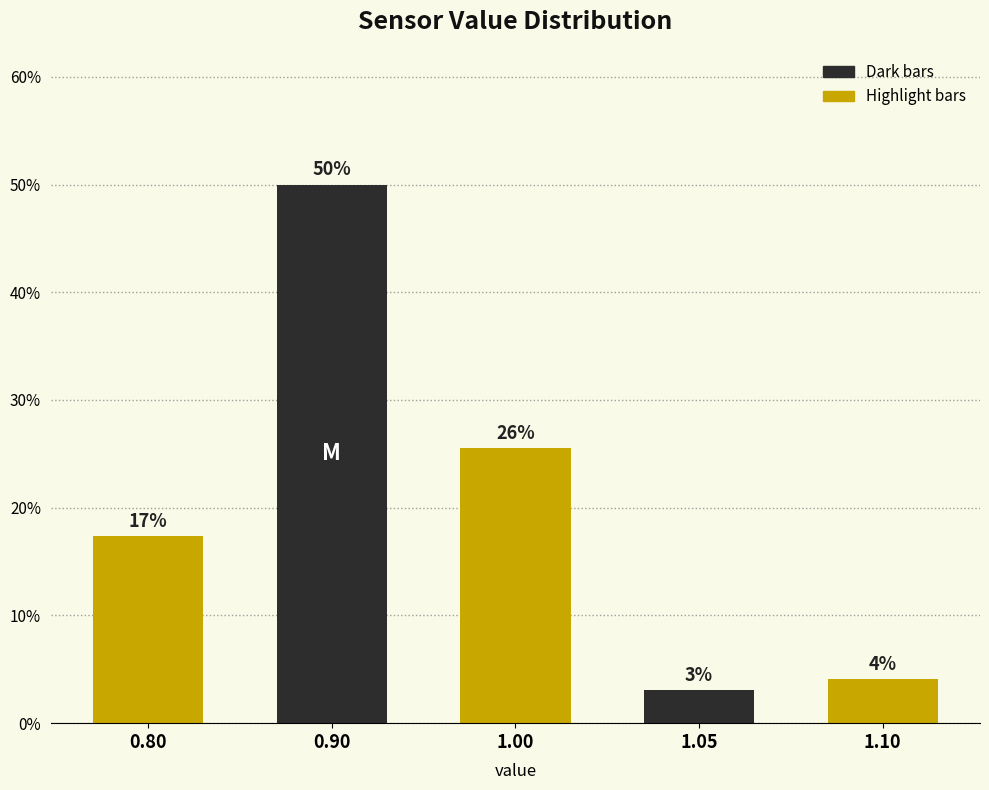

Does the chart contain any negative values?

No